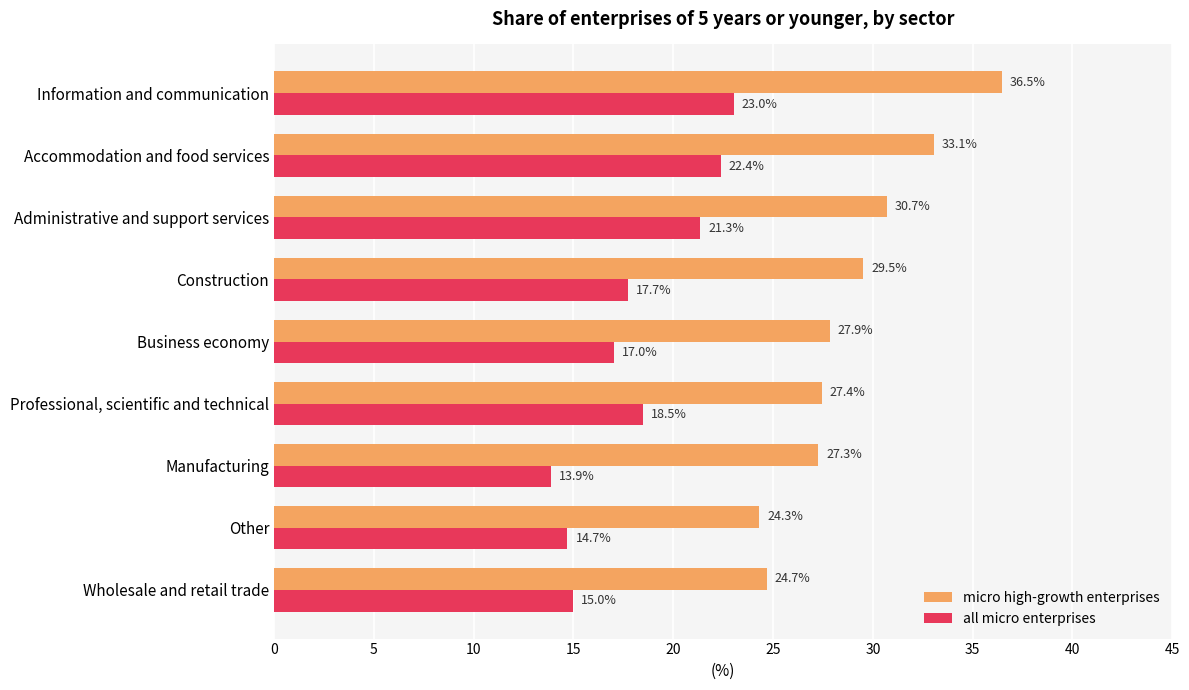

What are all the series names shown in the legend?

micro high-growth enterprises, all micro enterprises